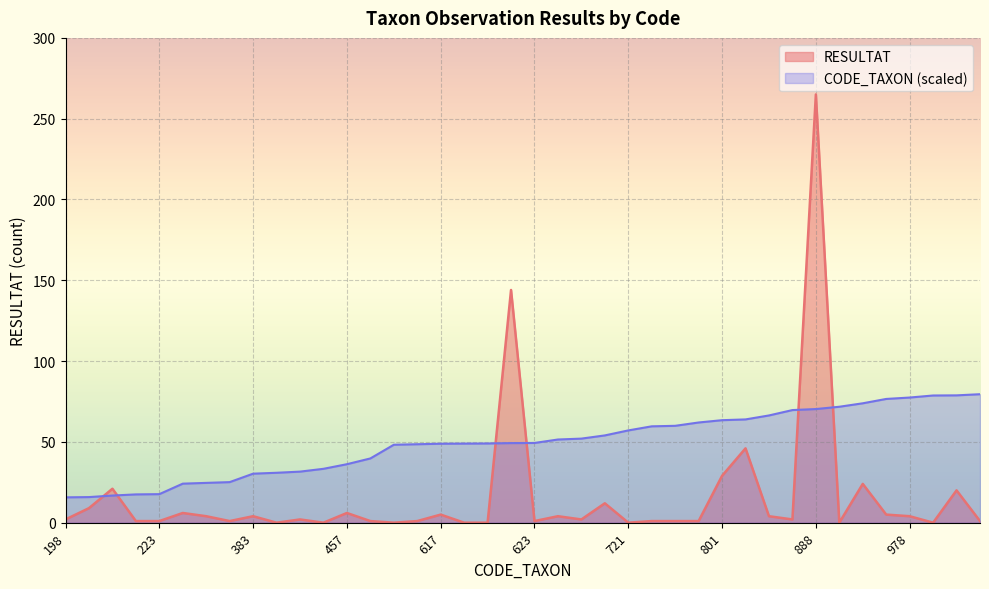

At 622, list the series in order from largest to smallest.

RESULTAT, CODE_TAXON